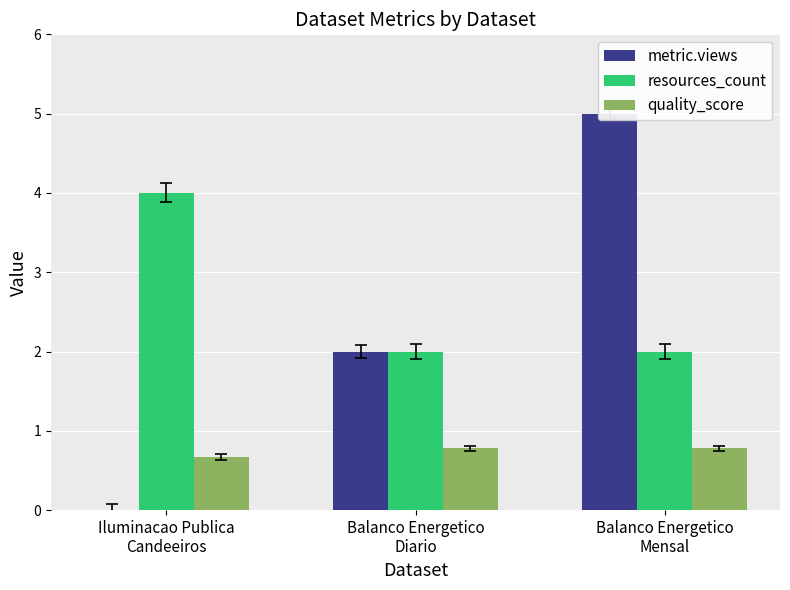

What is the label of the 3rd bar from the left?

Balanco Energetico
Mensal